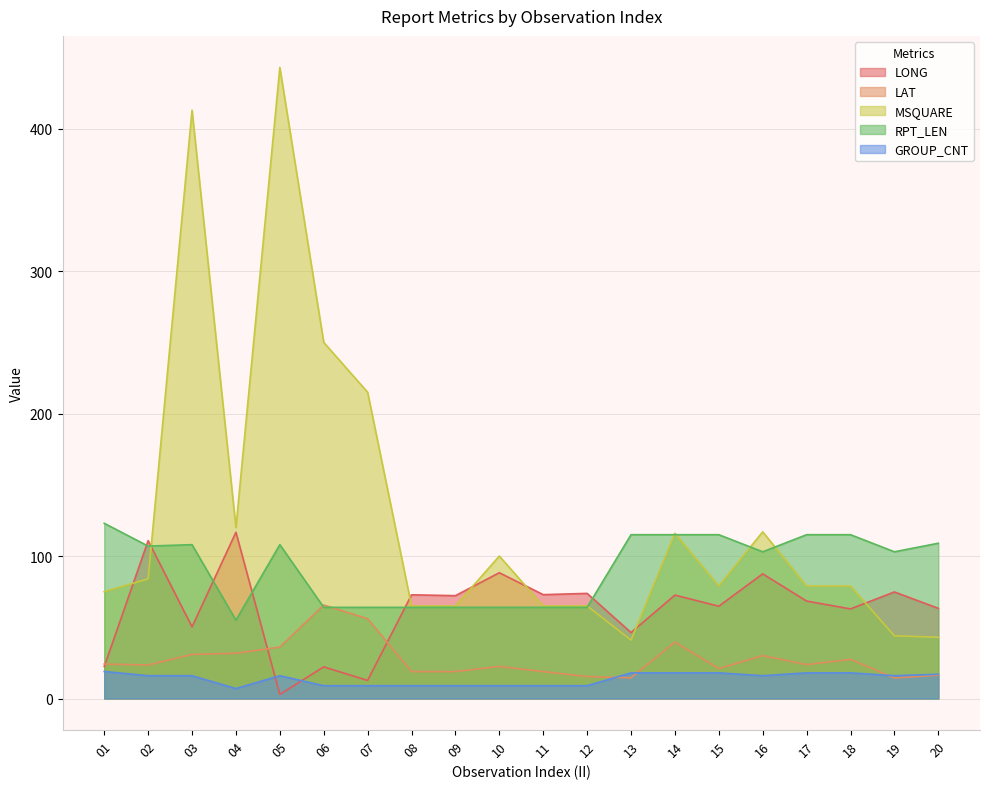

What is the total value across all series at 12?

227.2